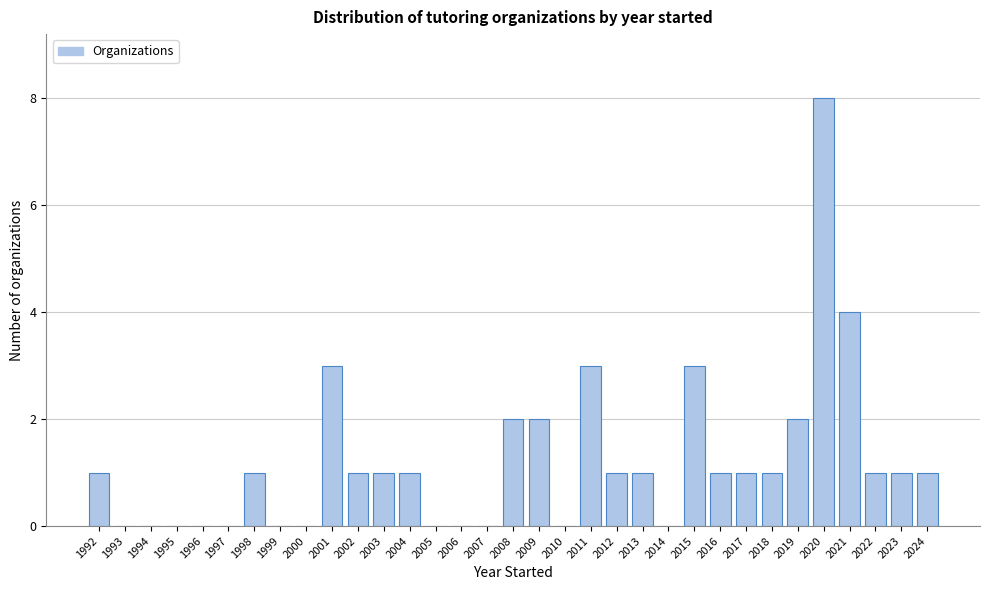

Reading left to right, transcribe this chart: for each bar, give the range it covers on the x-axis and its height. The values are not printed on the chart, so give them approximately, as read against the axis.

1991.5 to 1992.5: 1
1992.5 to 1993.5: 0
1993.5 to 1994.5: 0
1994.5 to 1995.5: 0
1995.5 to 1996.5: 0
1996.5 to 1997.5: 0
1997.5 to 1998.5: 1
1998.5 to 1999.5: 0
1999.5 to 2000.5: 0
2000.5 to 2001.5: 3
2001.5 to 2002.5: 1
2002.5 to 2003.5: 1
2003.5 to 2004.5: 1
2004.5 to 2005.5: 0
2005.5 to 2006.5: 0
2006.5 to 2007.5: 0
2007.5 to 2008.5: 2
2008.5 to 2009.5: 2
2009.5 to 2010.5: 0
2010.5 to 2011.5: 3
2011.5 to 2012.5: 1
2012.5 to 2013.5: 1
2013.5 to 2014.5: 0
2014.5 to 2015.5: 3
2015.5 to 2016.5: 1
2016.5 to 2017.5: 1
2017.5 to 2018.5: 1
2018.5 to 2019.5: 2
2019.5 to 2020.5: 8
2020.5 to 2021.5: 4
2021.5 to 2022.5: 1
2022.5 to 2023.5: 1
2023.5 to 2024.5: 1